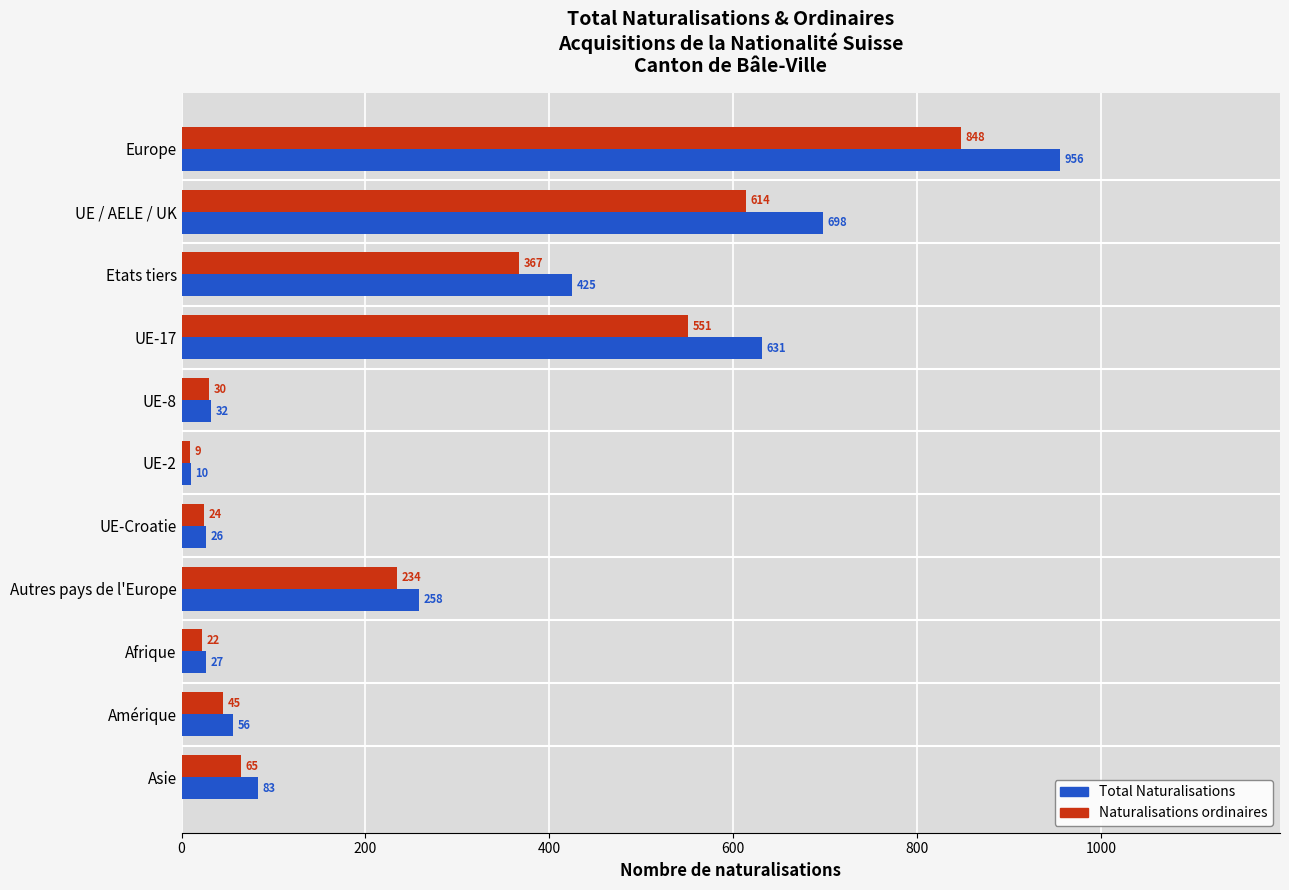

List the series in order of their overall mean, lowest first.

Naturalisations ordinaires, Total Naturalisations